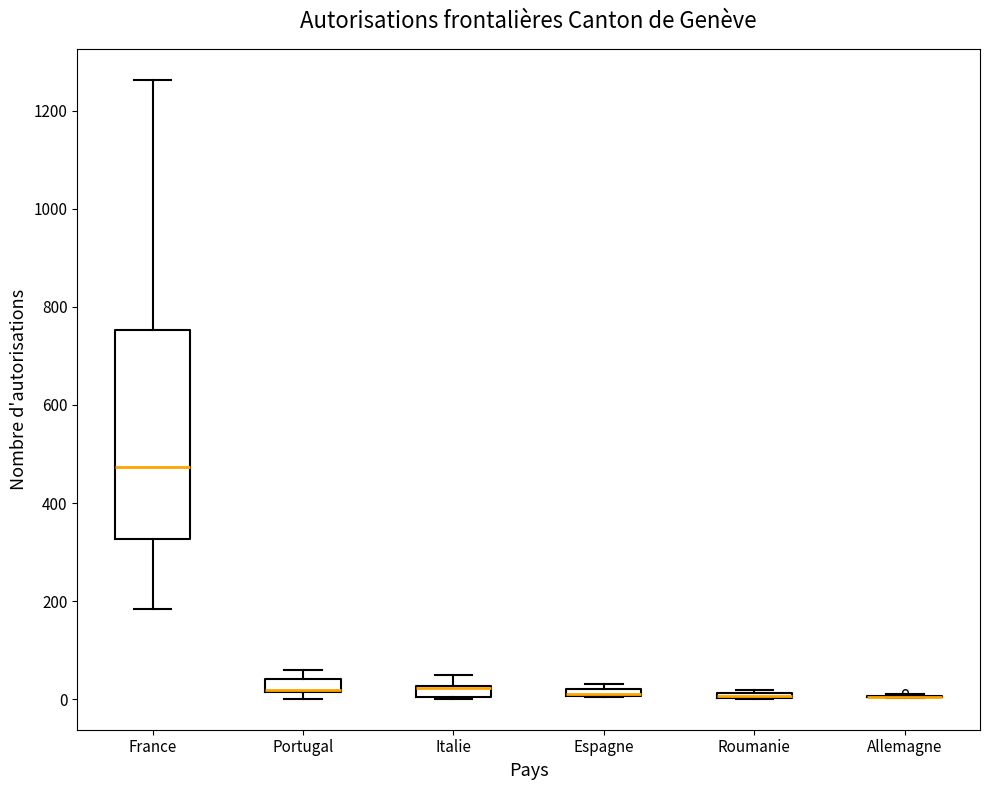

Comparing the boxes themselves (not the whiskers), which one is the tallest?

France